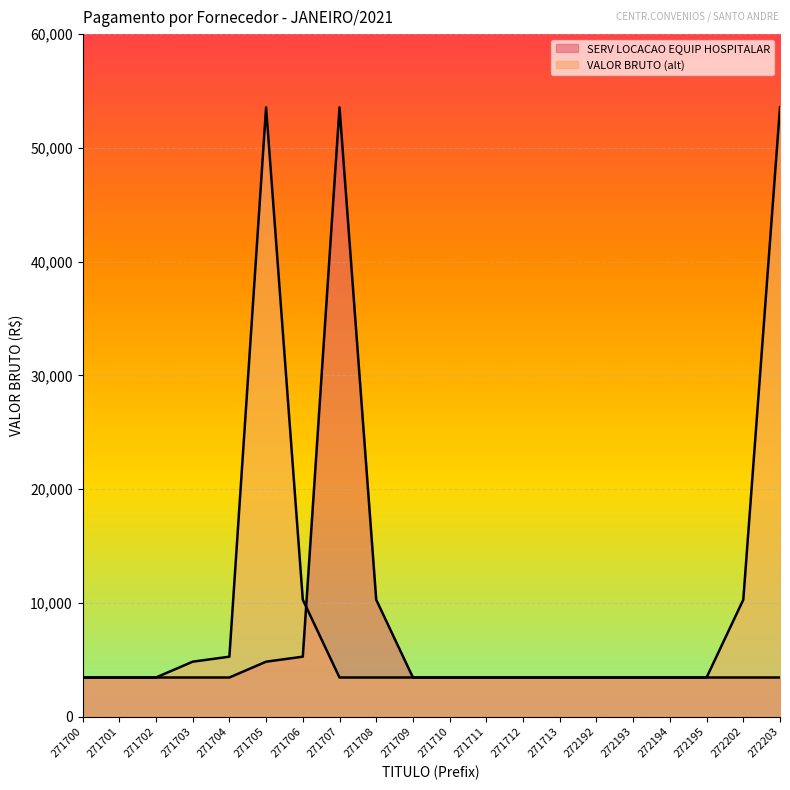

Where is the first local maximum for VALOR BRUTO (alt)?

271705